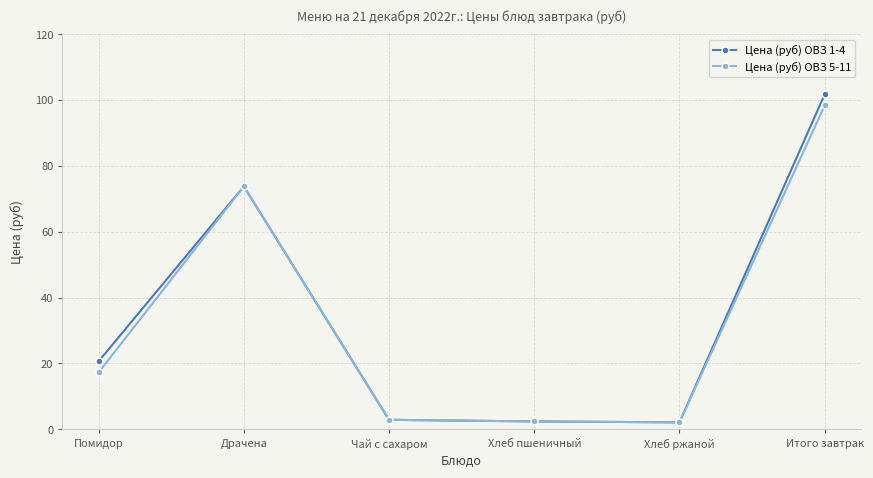

At which category does Цена (руб) ОВЗ 5-11 reach its first local peak?

Драчена